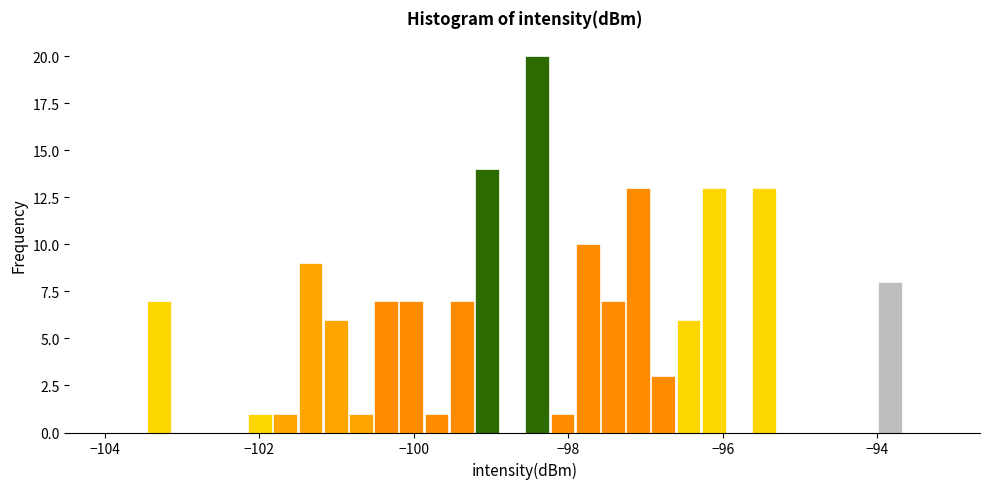

Read against the x-axis, roughly where is the centre of the tallest bar?

-98.4